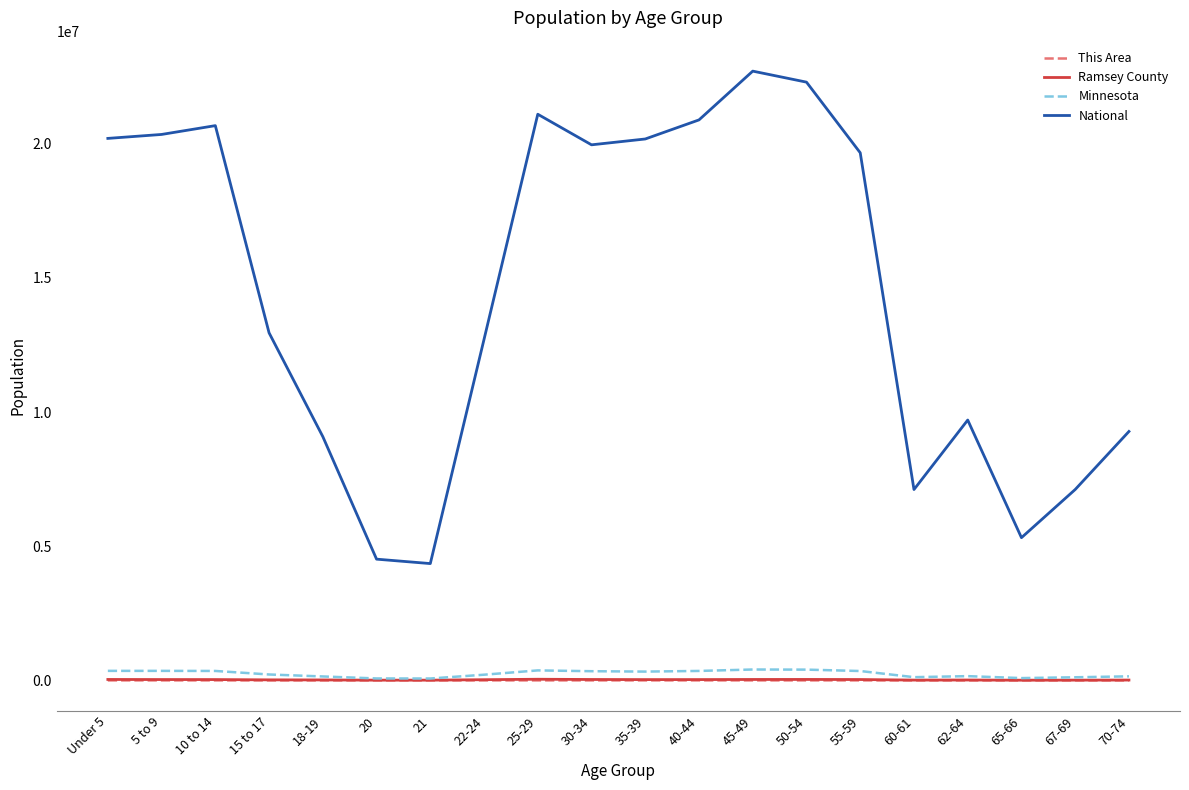

Is the value of Ramsey County at 55-59 greater than the value of National at 55-59?

No